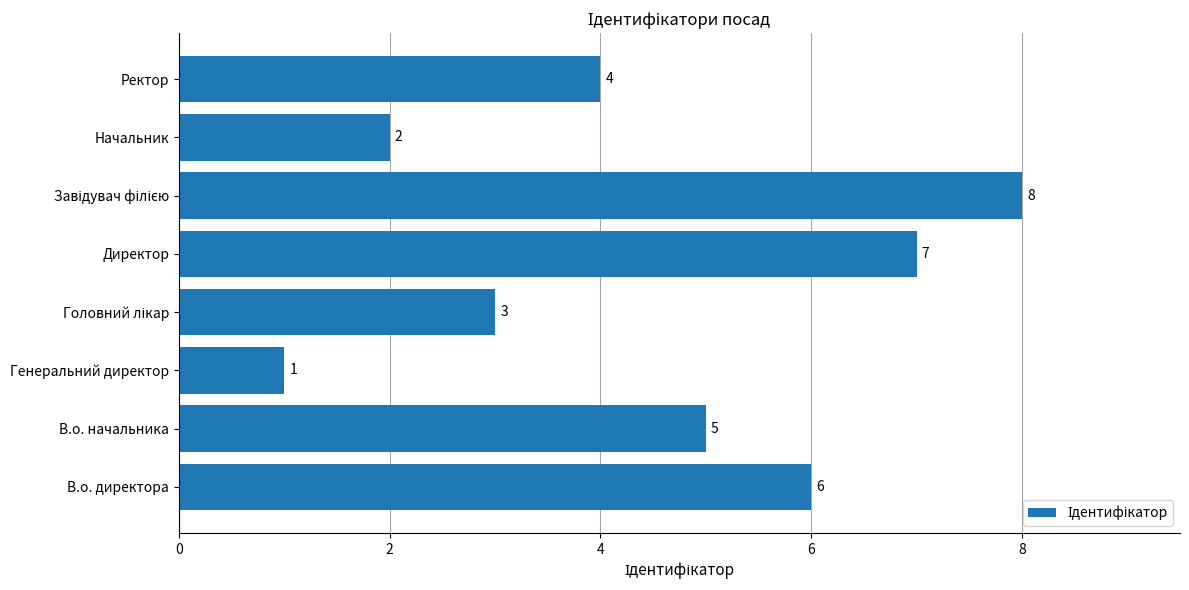

Count the values in the range 3 to 7.

5